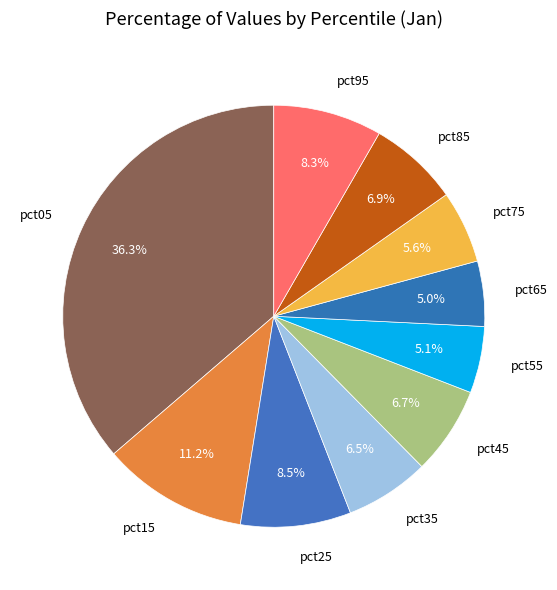

The pct65 slice represents 5% of the pie. True or false?

True